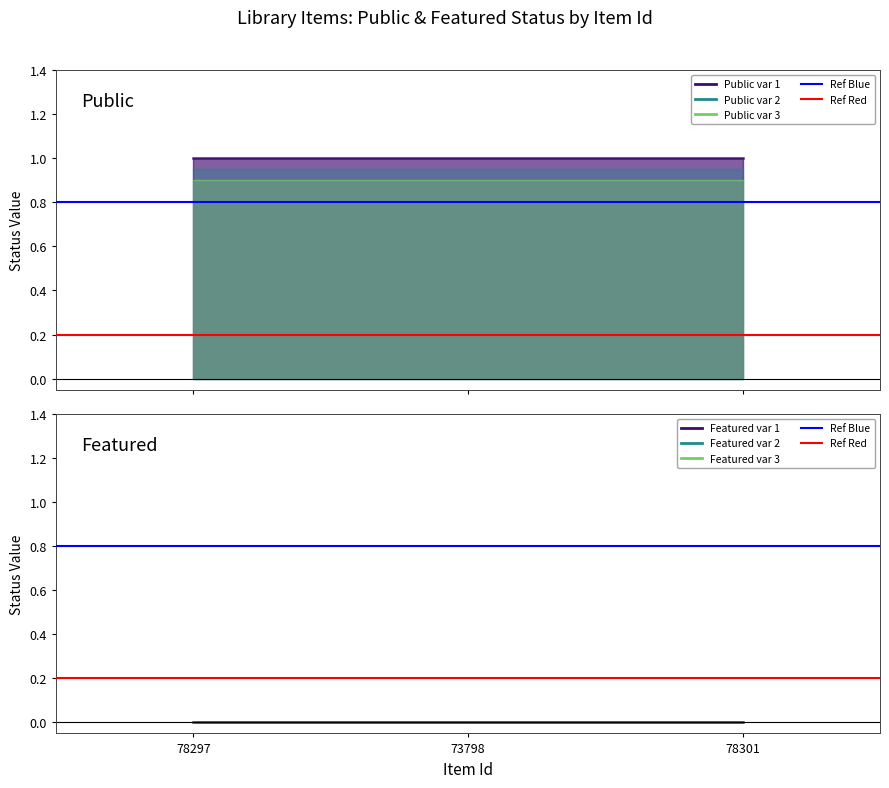

What is the value of the Ref Blue point at the 2nd from the left?

0.8